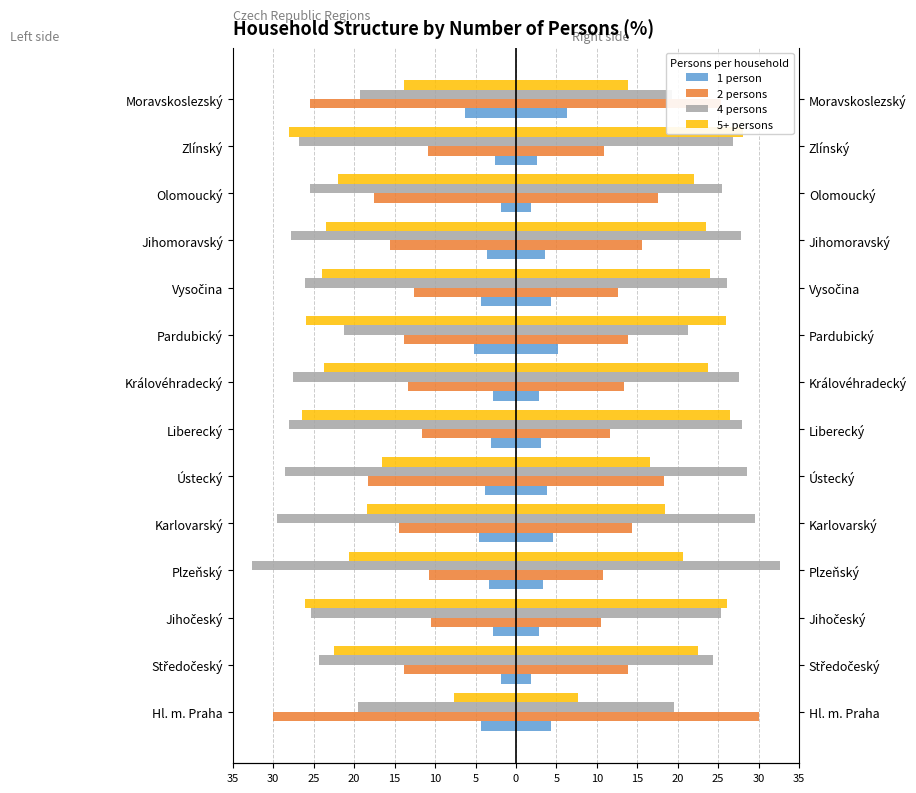

How many data points in 2 persons are less than -13?

9